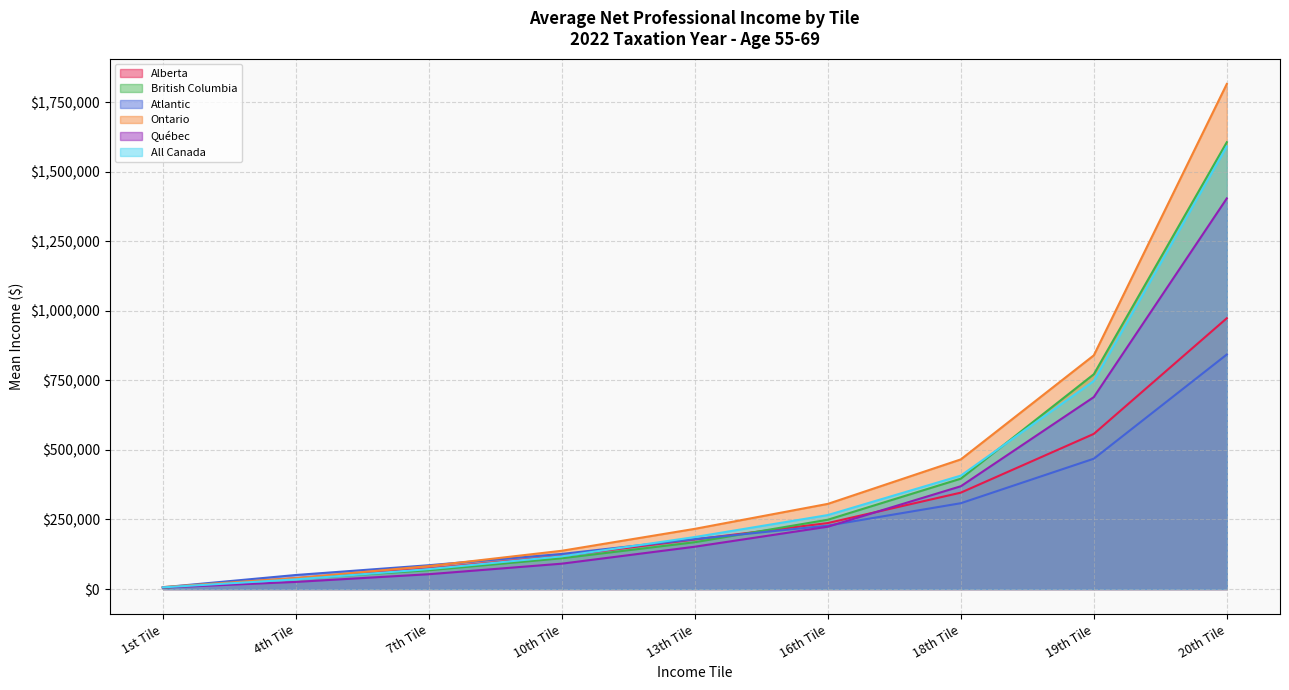

Which series has the largest total across all categories?

Ontario